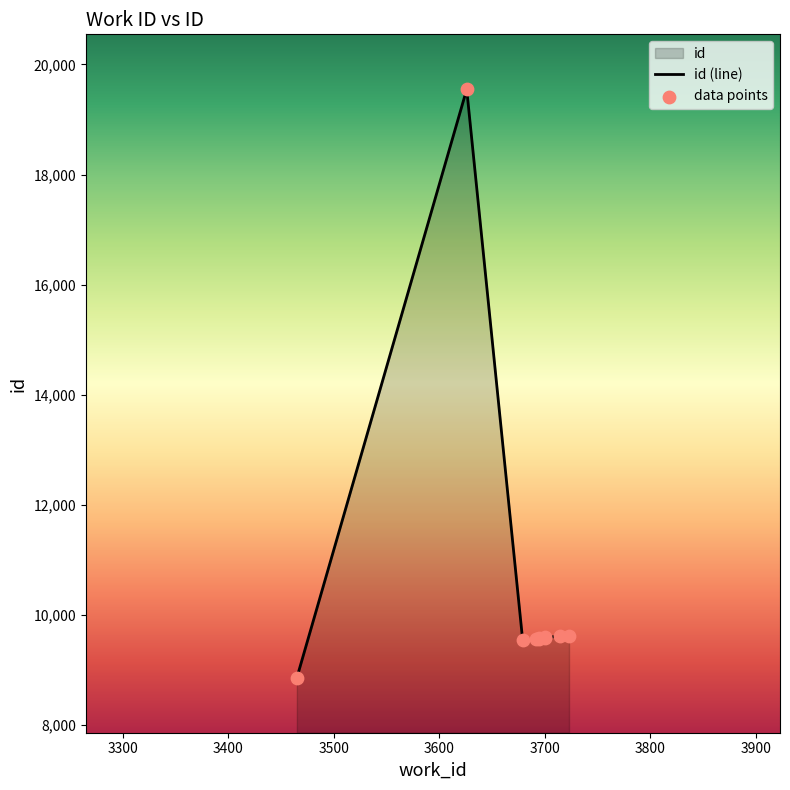

What is the ratio of the value at 3700 to the value at 3723?

1.0